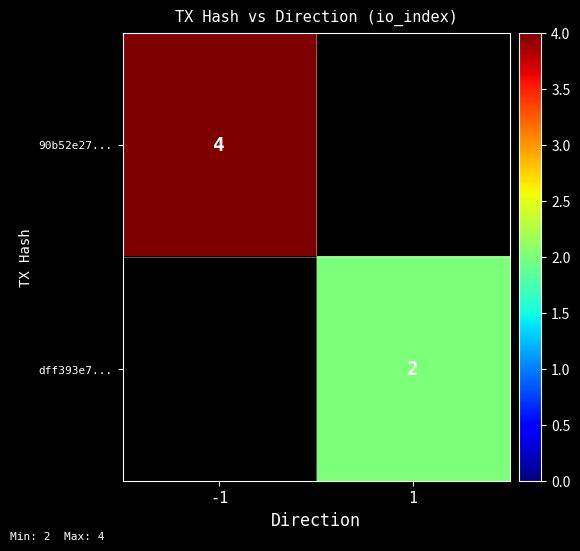

Is the value of dff393e7... at 1 greater than the value of 90b52e27... at -1?

No